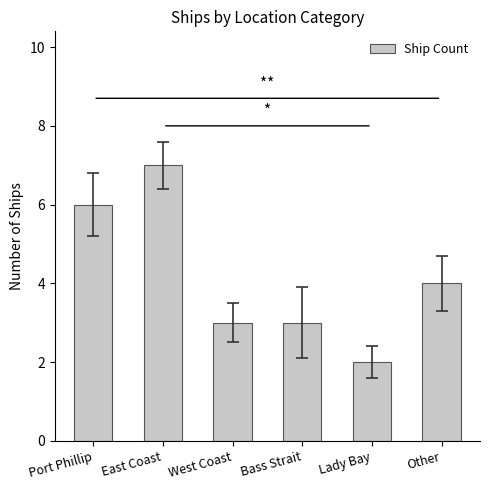

How many bars are there in total?

6